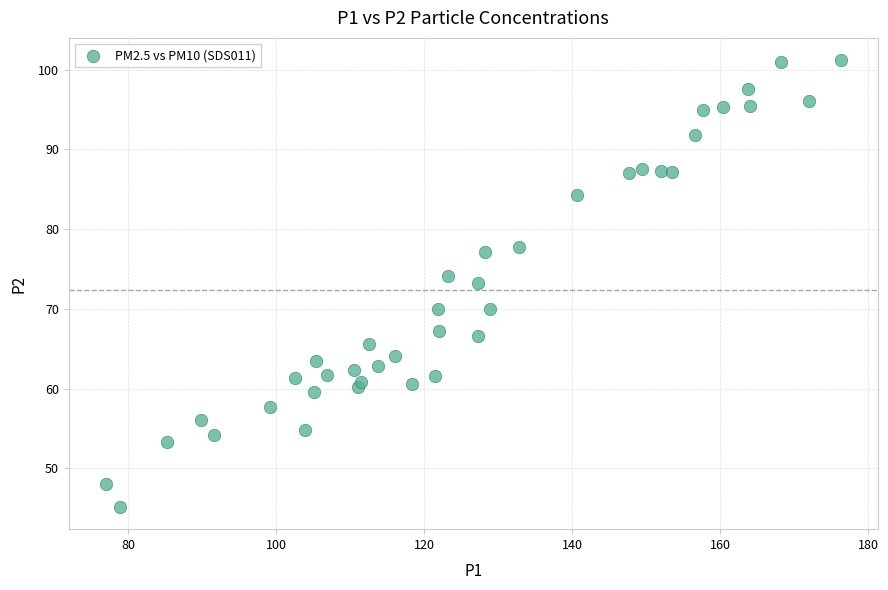

What is the range of X values (max minus min)?

99.4